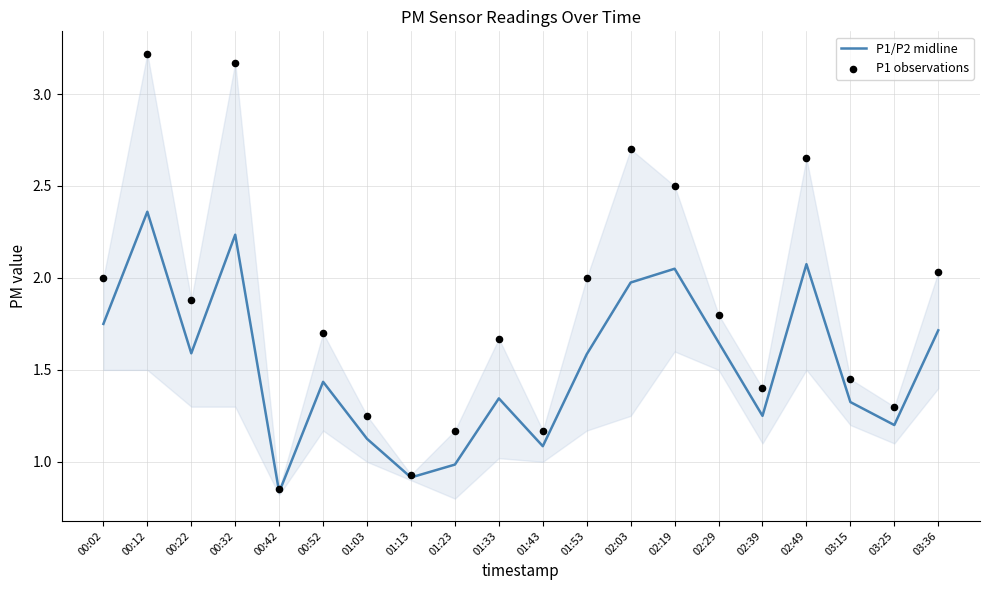

Which series reaches the maximum Y coordinate?

P1 observations